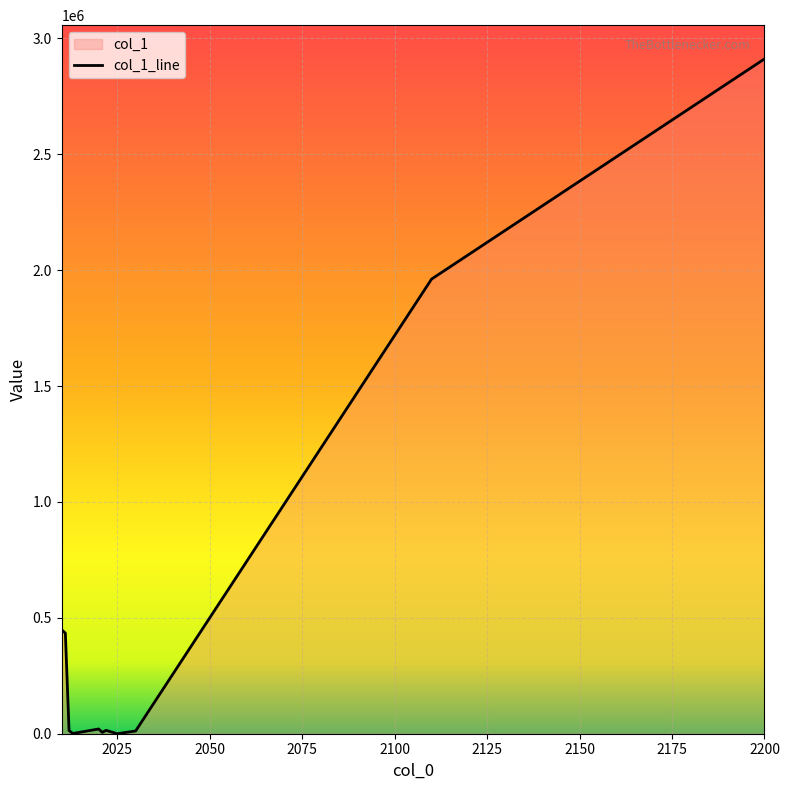

How many values exceed 14647?

5